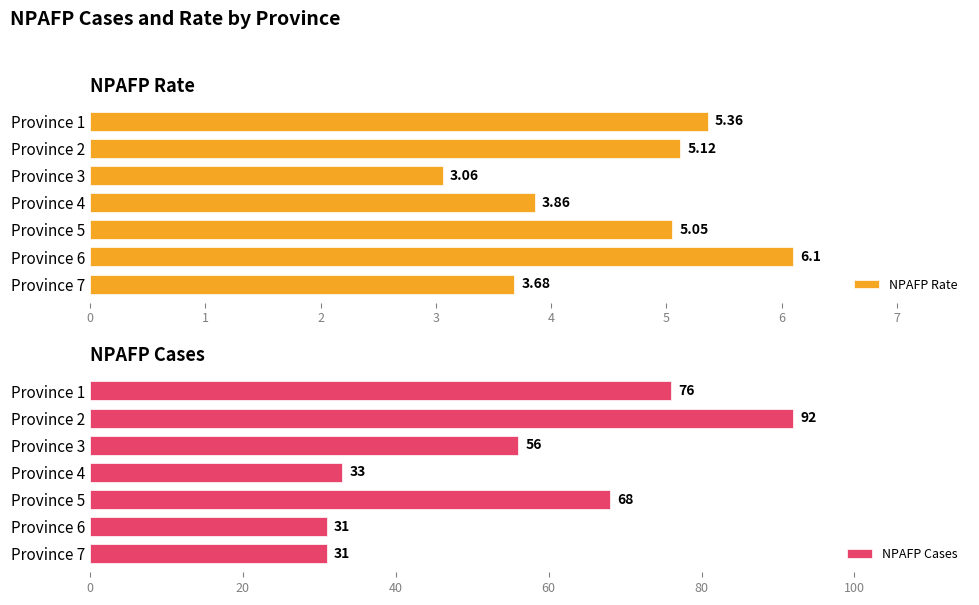

Rank the categories by NPAFP Rate value from lowest to highest.

Province 3, Province 7, Province 4, Province 5, Province 2, Province 1, Province 6